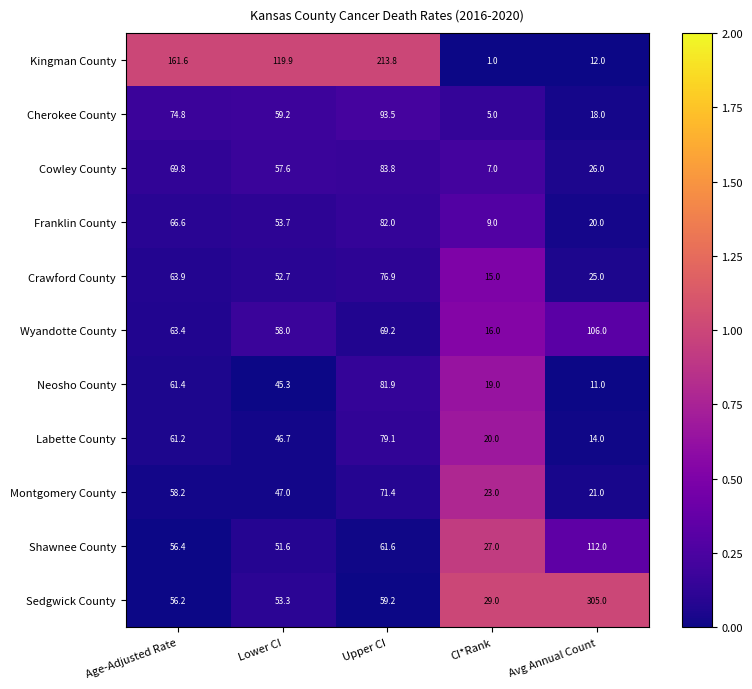

Which series changed the most between Upper CI and Avg Annual Count?

Sedgwick County